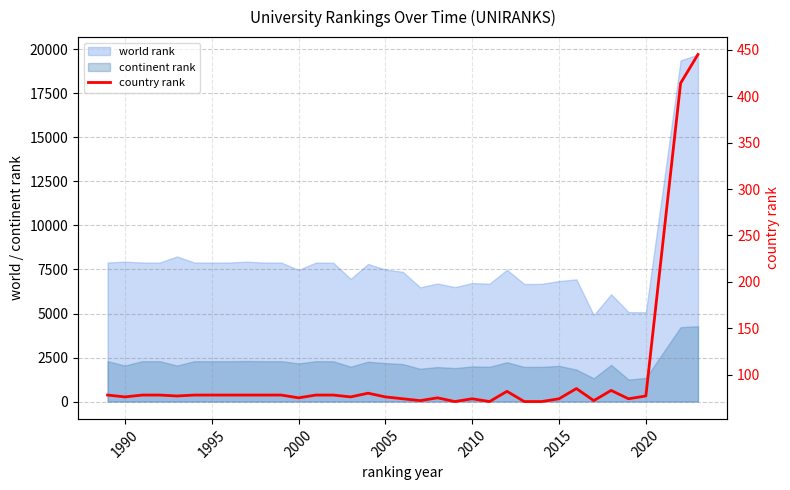

Does the chart have visible grid lines?

Yes